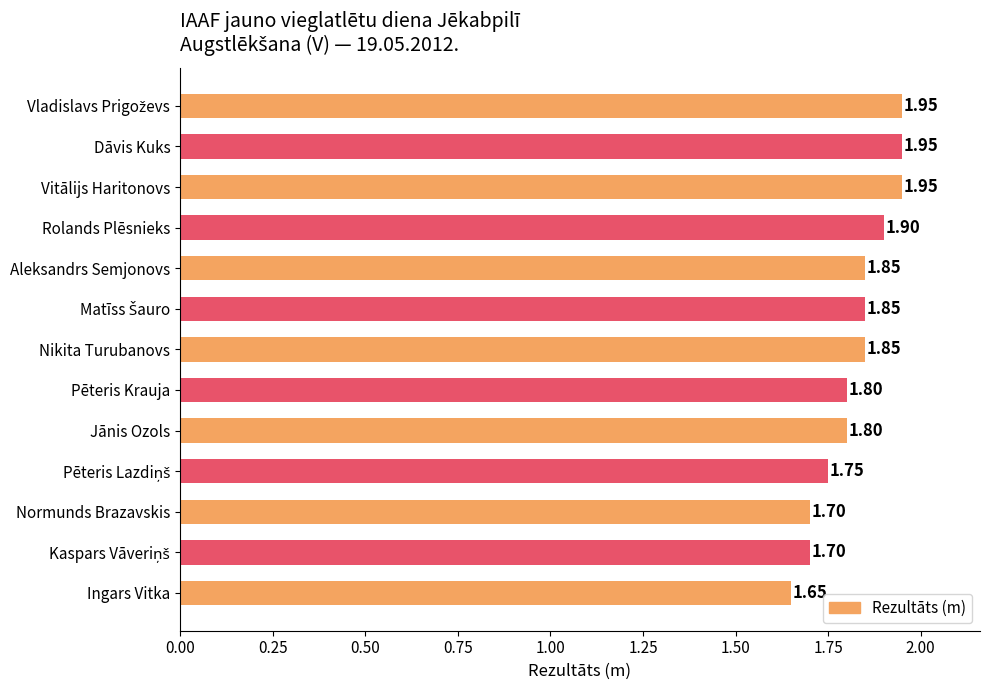

How many data points does each series have?

13